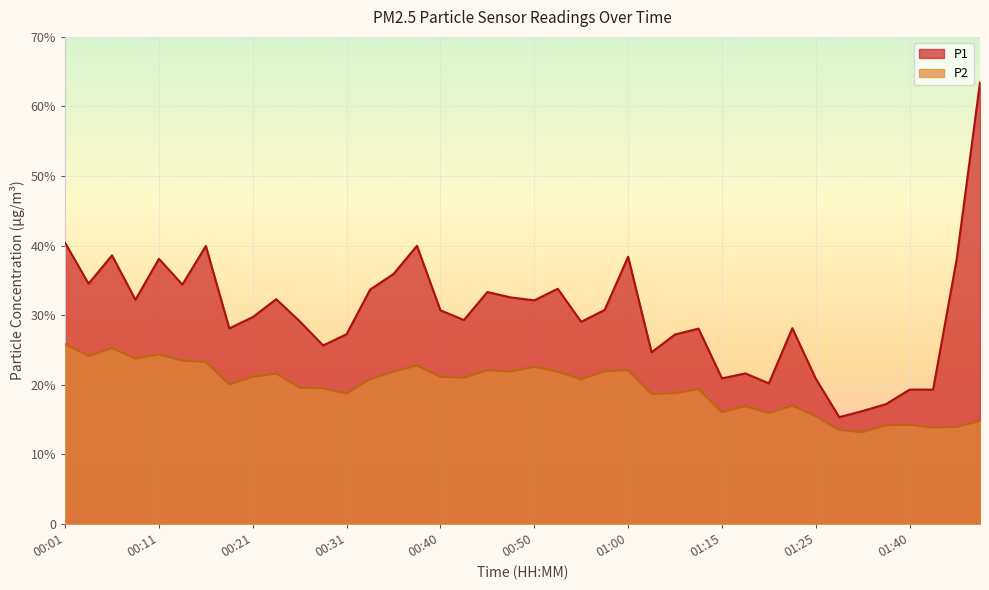

What is the value of the P2 point at the 31st from the left?

15.9